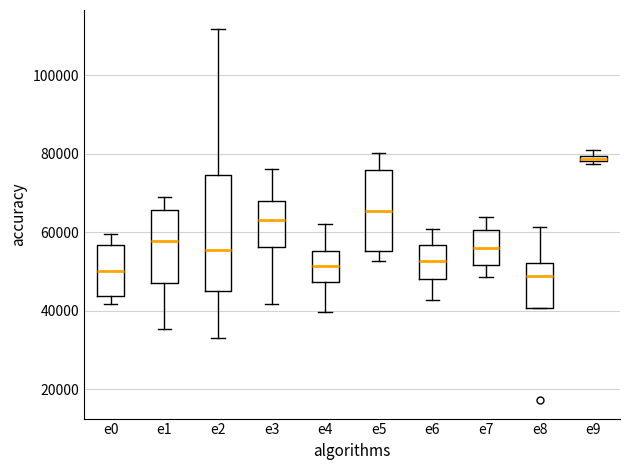

Comparing the boxes themselves (not the whiskers), which one is the tallest?

e2